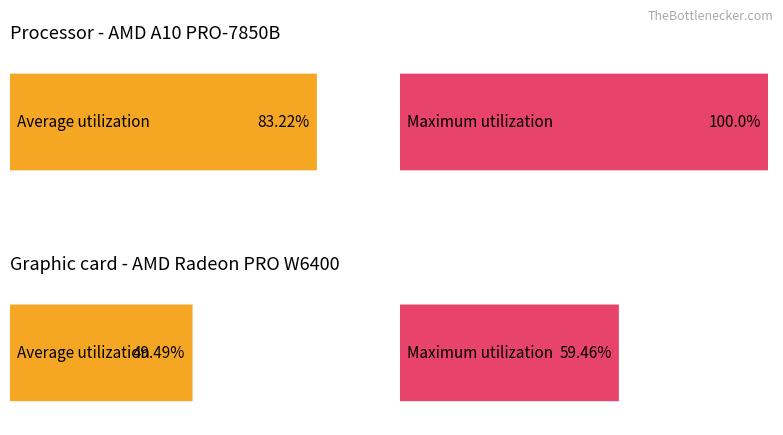

At how many categories does at least one series exceed 75?

1